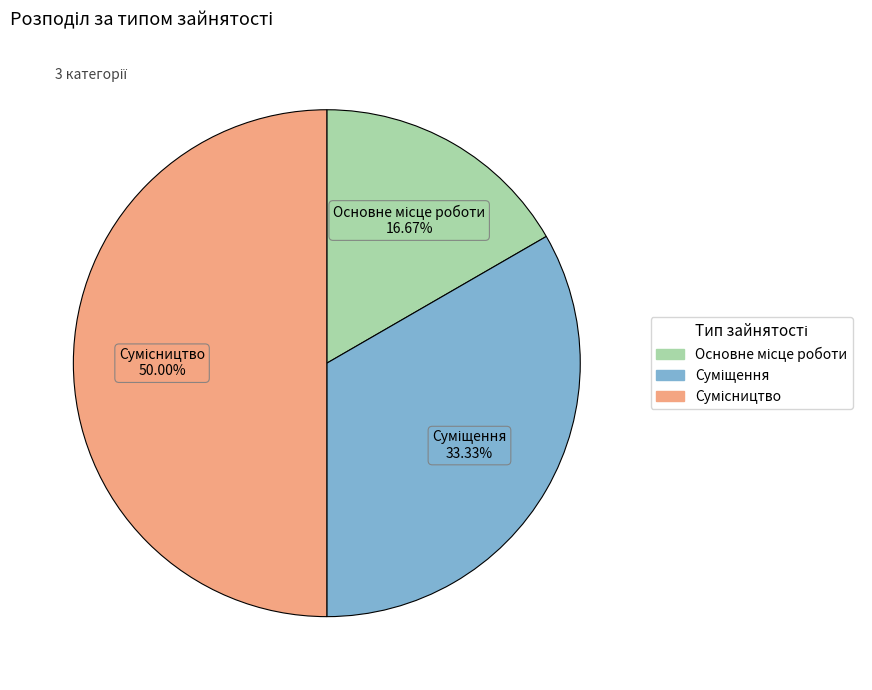

Count the number of slices in the pie.

3